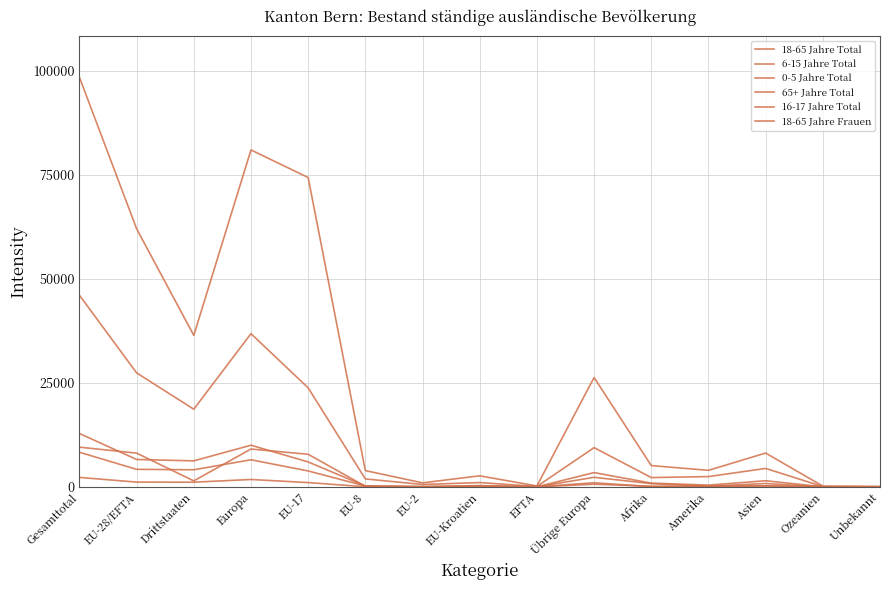

What is the average value of the 18-65 Jahre Total series?

26927